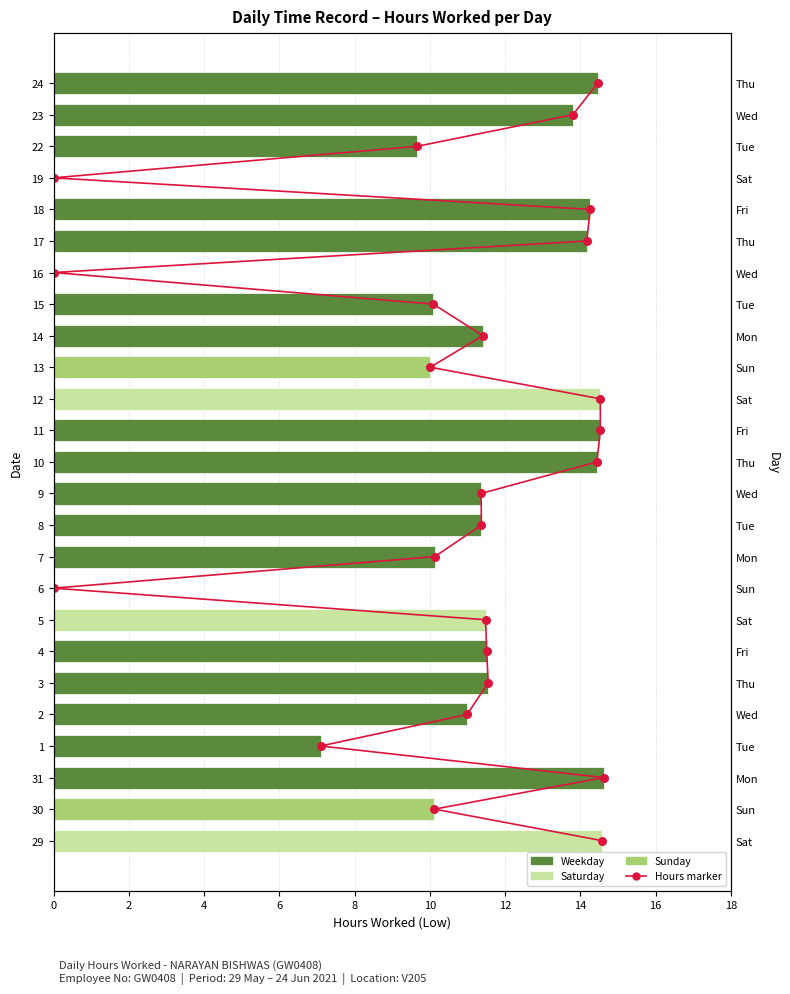

Which series has the largest Y range (max minus min)?

Hours marker